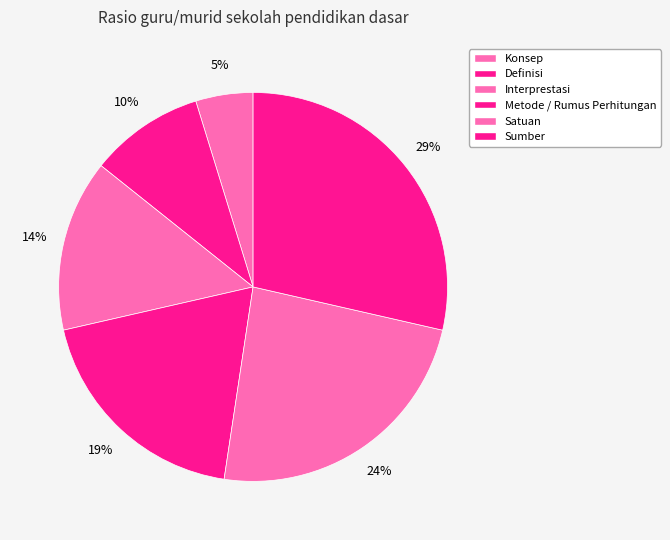

Is it true that Sumber is 37% of the pie?

False